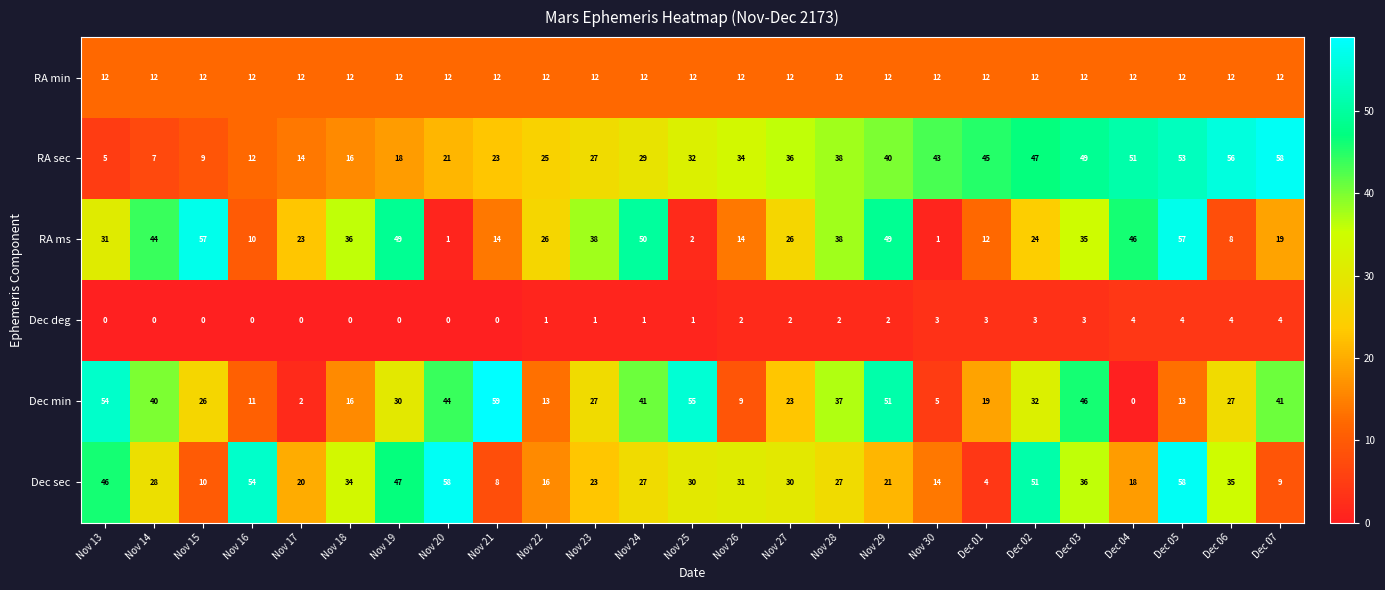

At Dec 02, list the series in order from smallest to largest.

Dec deg, RA min, RA ms, Dec min, RA sec, Dec sec